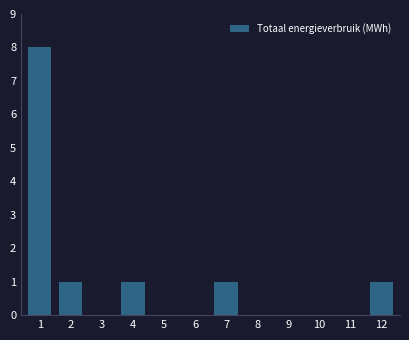

Reading left to right, list all the values displayed in this chart.

1=8	2=1	3=0	4=1	5=0	6=0	7=1	8=0	9=0	10=0	11=0	12=1